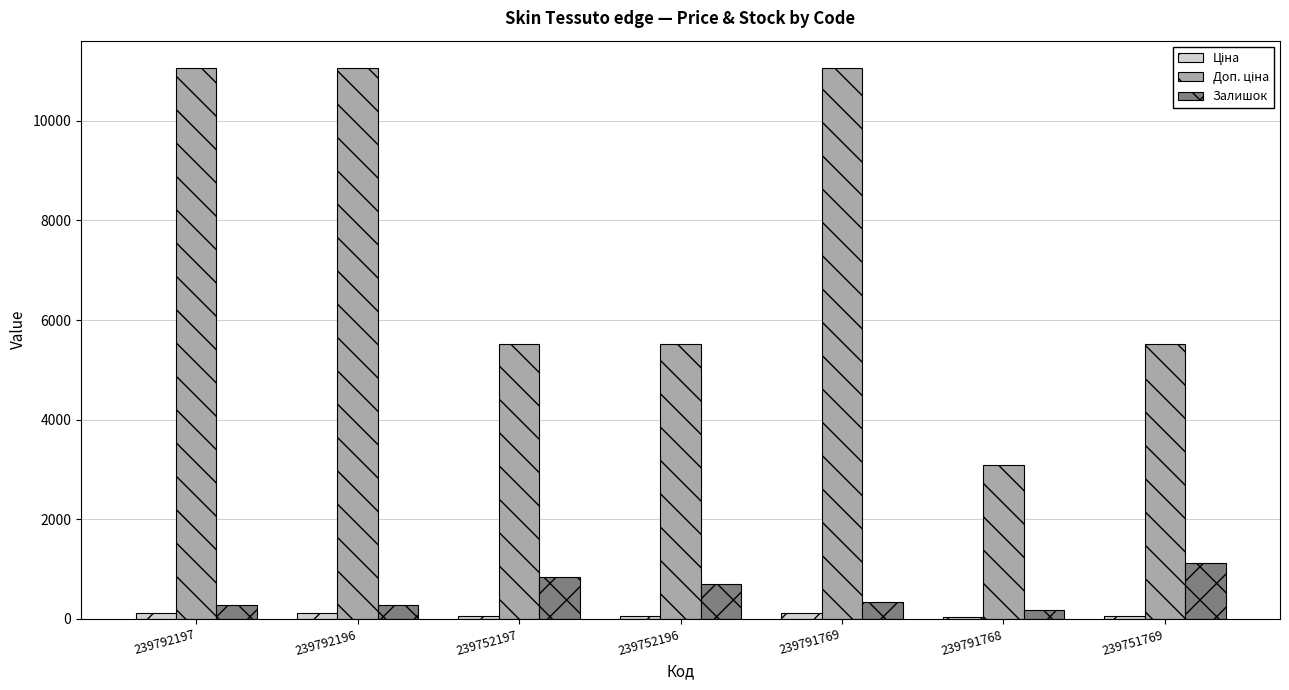

What is the greatest value displayed?

11055.0